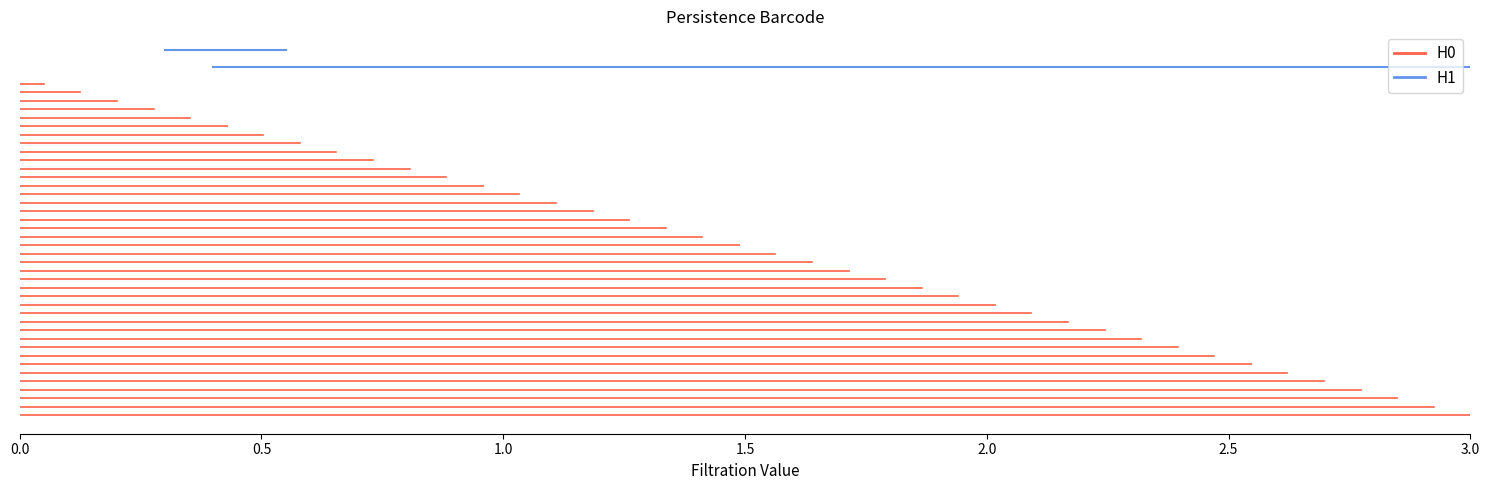

What is the difference between the highest and lowest values at 0.0?

43